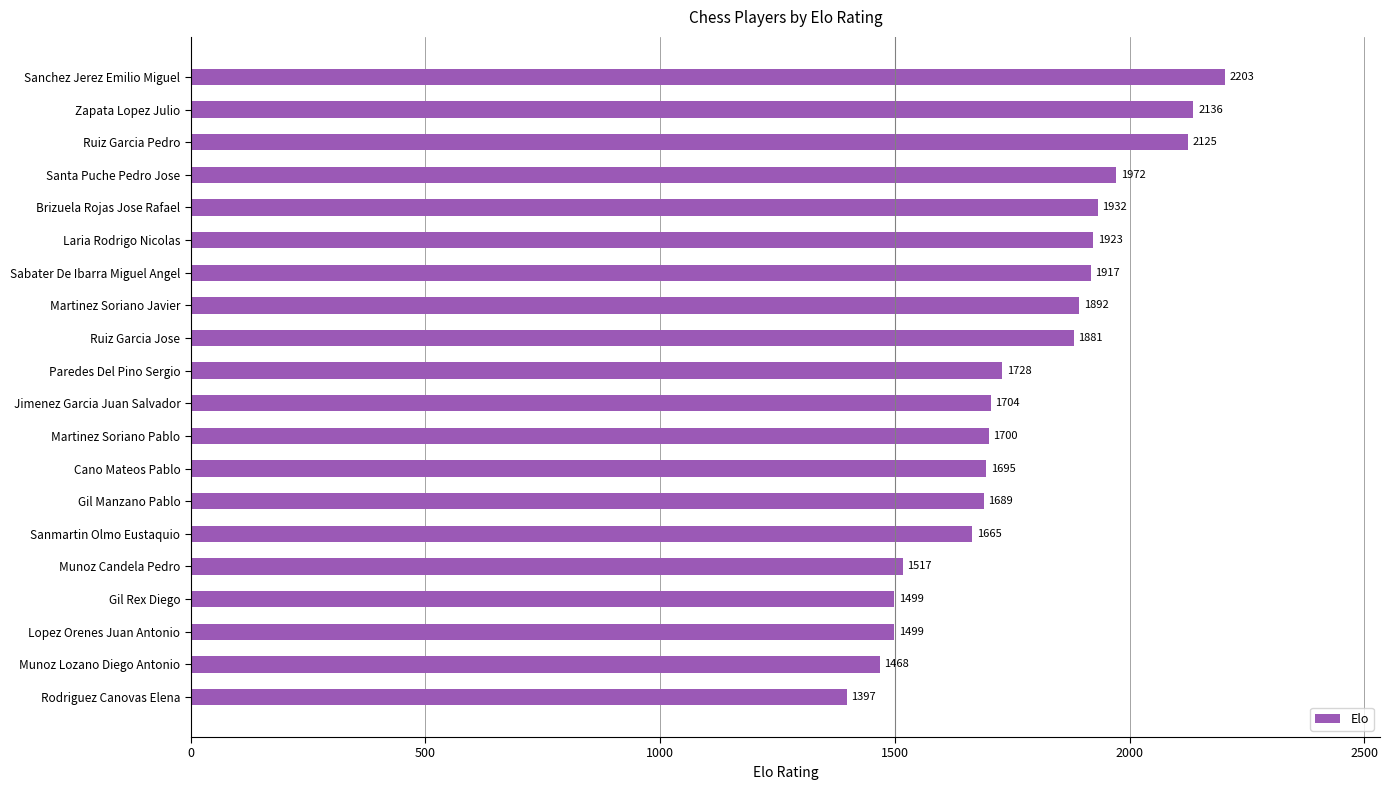

The chart shows a value of 1932 at Brizuela Rojas Jose Rafael. True or false?

True